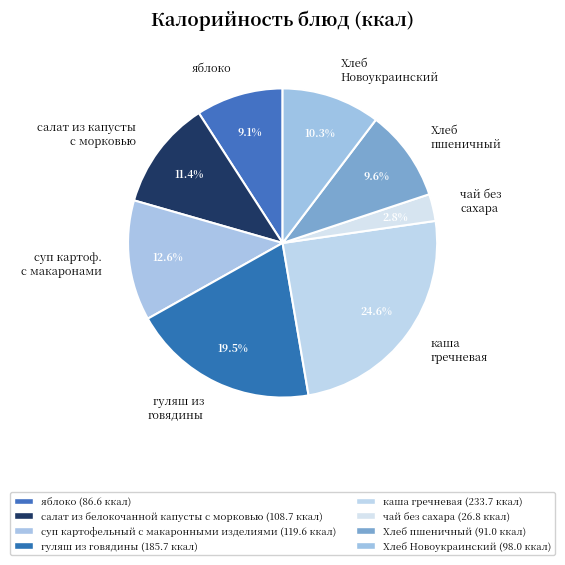

Approximately how many times larger is the value at Хлеб пшеничный compared to Хлеб Новоукраинский?

0.9